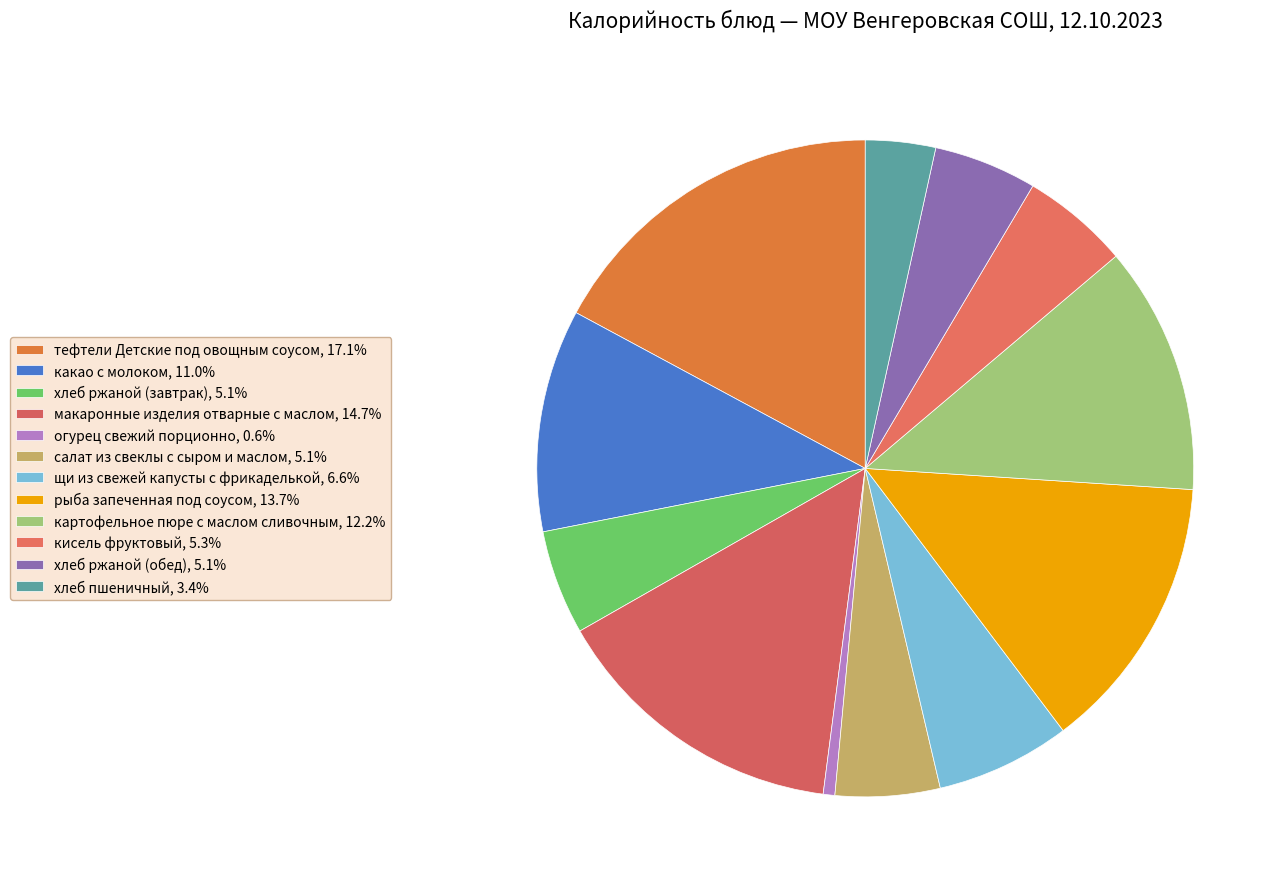

To the nearest percent, what is the average slice percentage?

8%